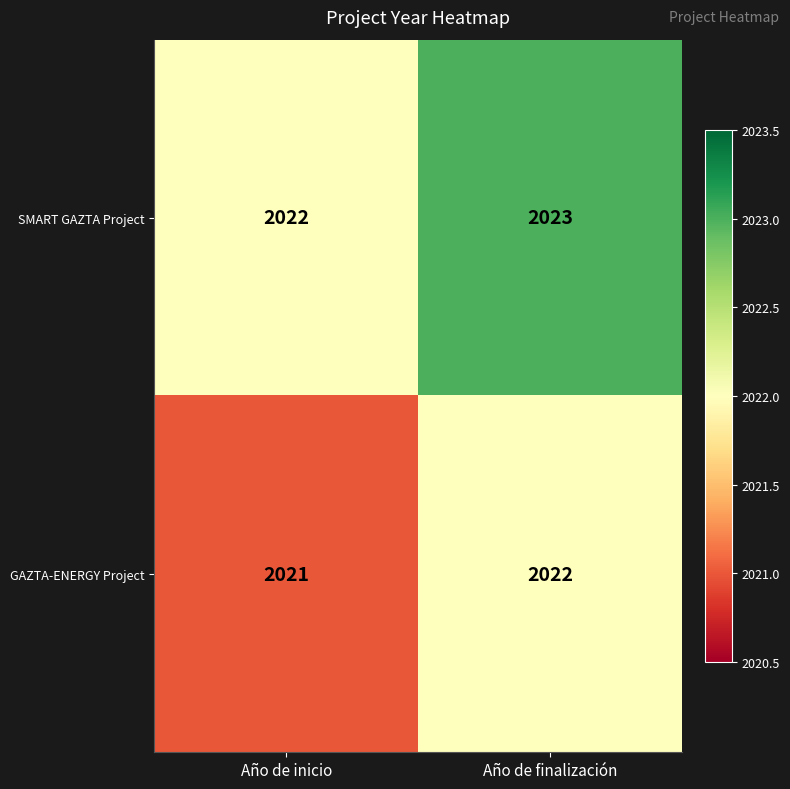

Which series has the largest total across all categories?

SMART GAZTA Project